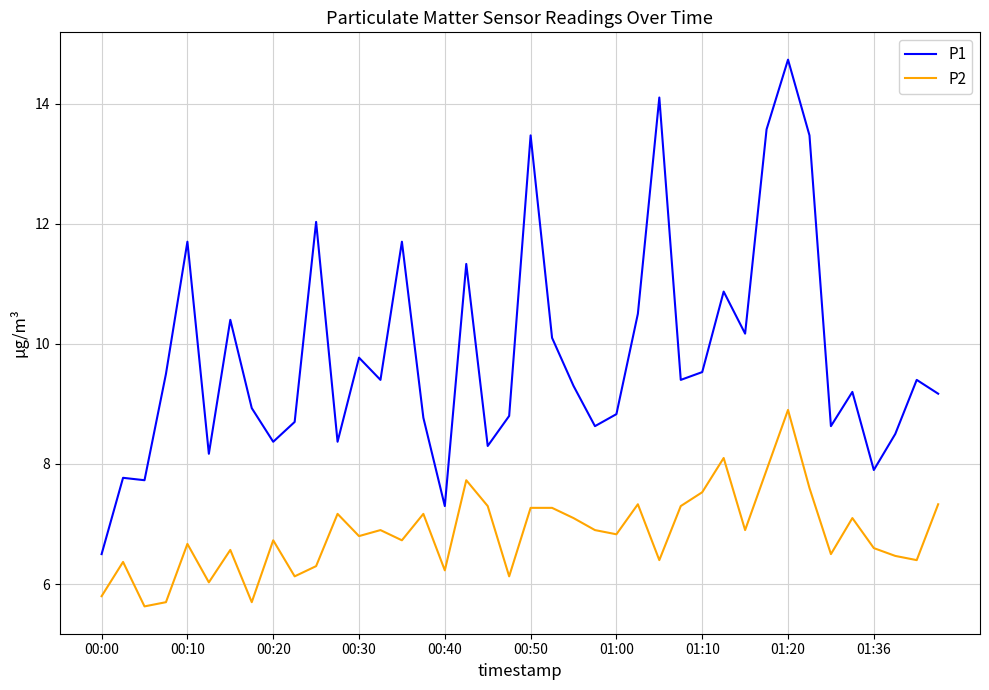

True or false: P2 and P1 cross at least once.

False